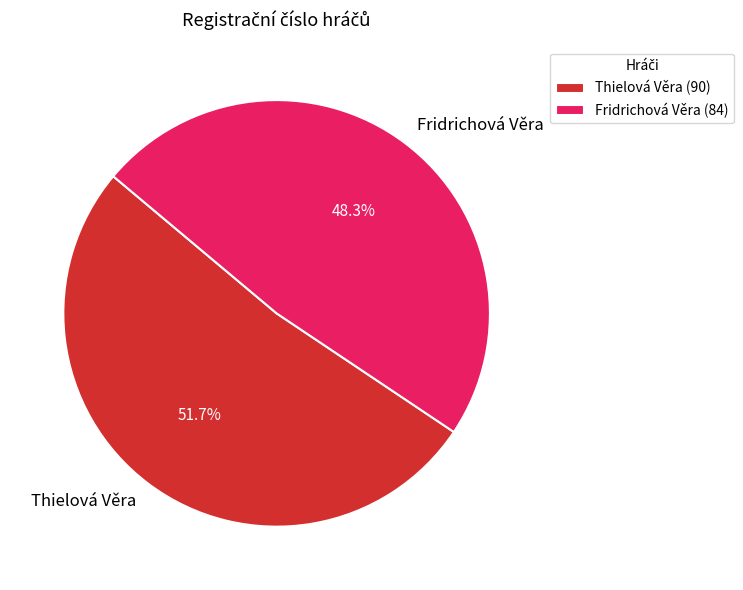

To the nearest percent, what percentage of the pie is Fridrichová Věra?

48%